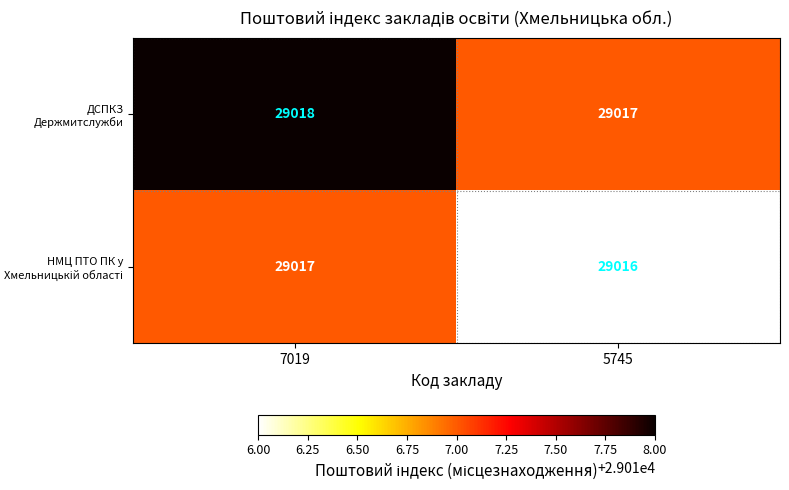

What is the sum of all ДСПКЗ Держмитслужби values?

58035